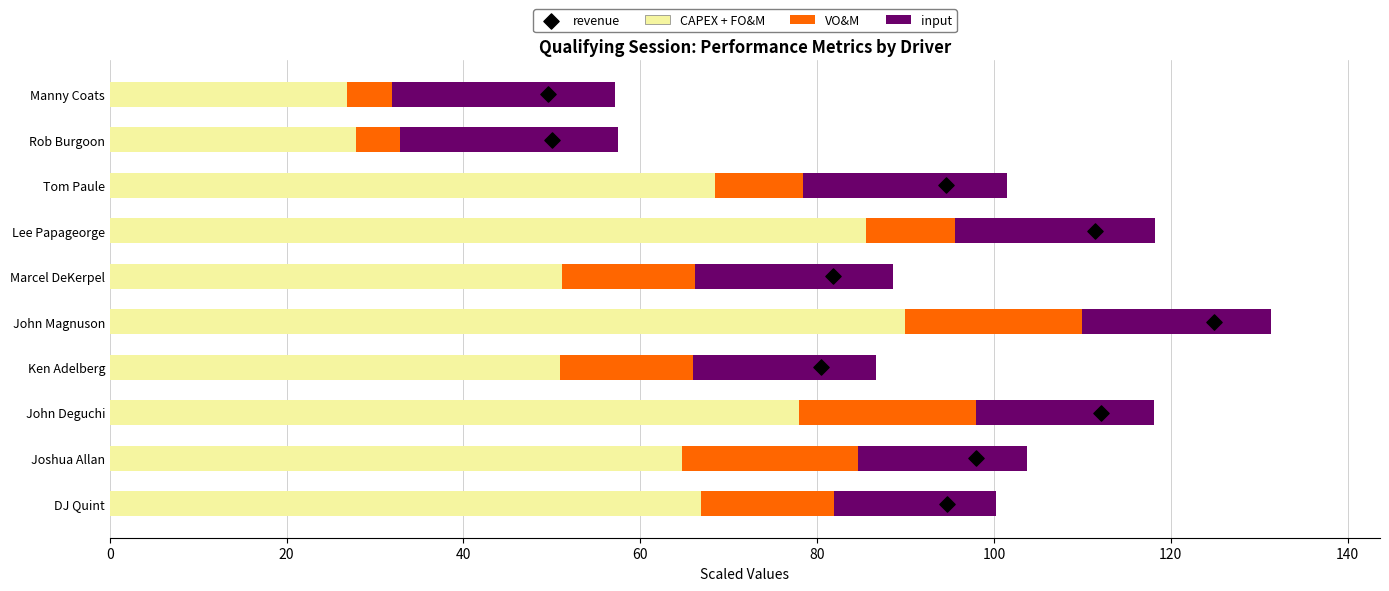

What are all the series names shown in the legend?

CAPEX + FO&M, VO&M, input, revenue